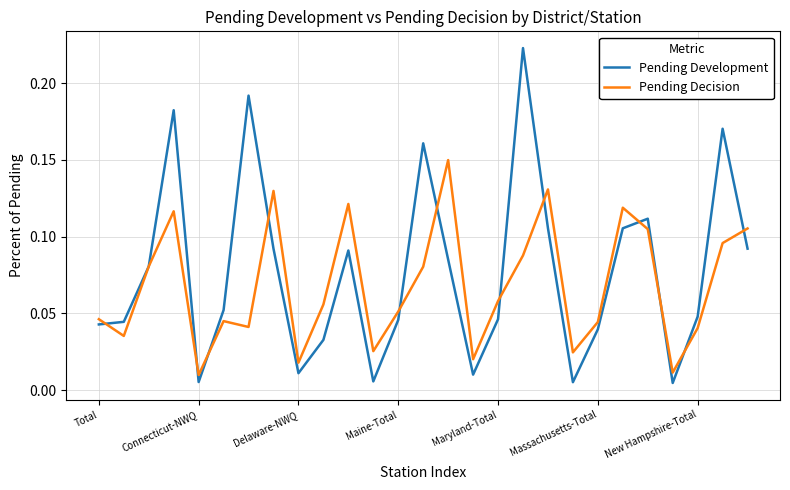

List the series in order of their peak value, lowest first.

Pending Decision, Pending Development